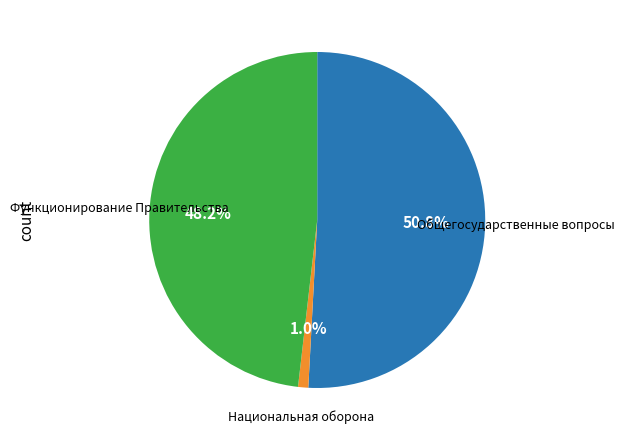

Is there any slice that represents more than half of the pie?

Yes